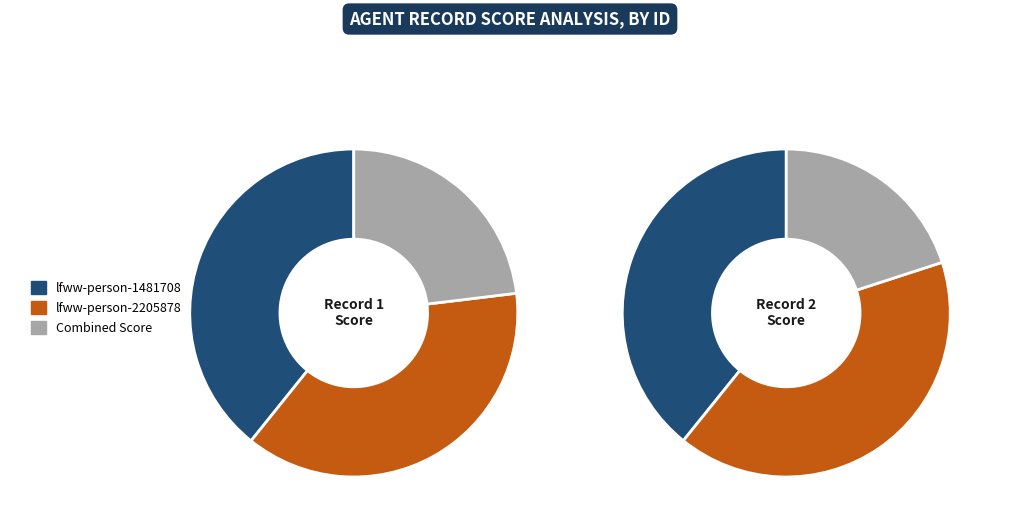

Which category accounts for the majority?

lfww-person-1481708